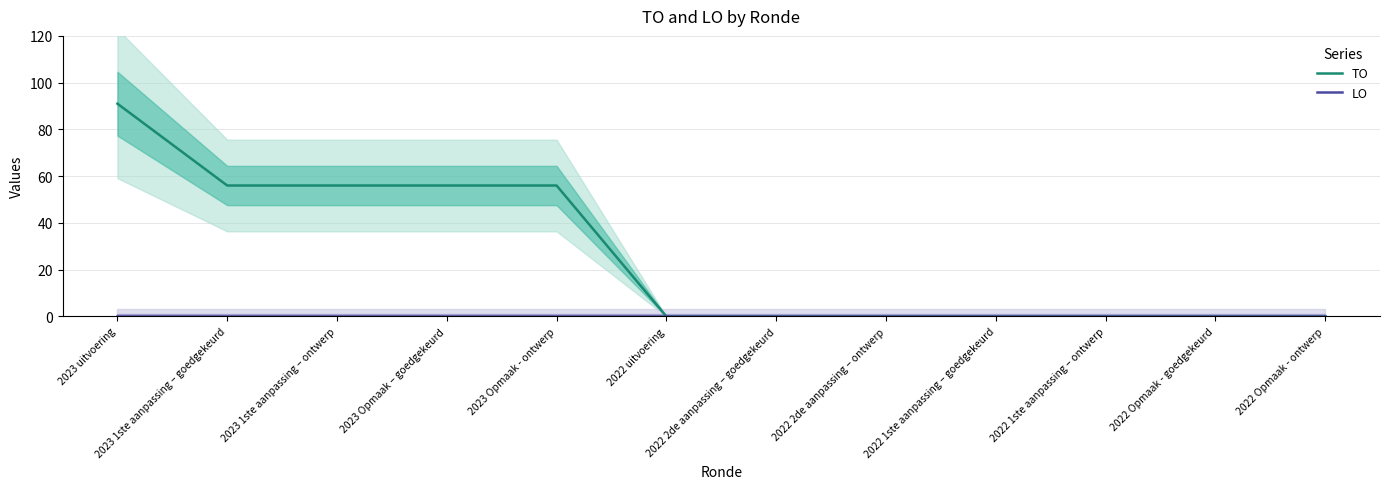

At how many categories does at least one series exceed 25?

5